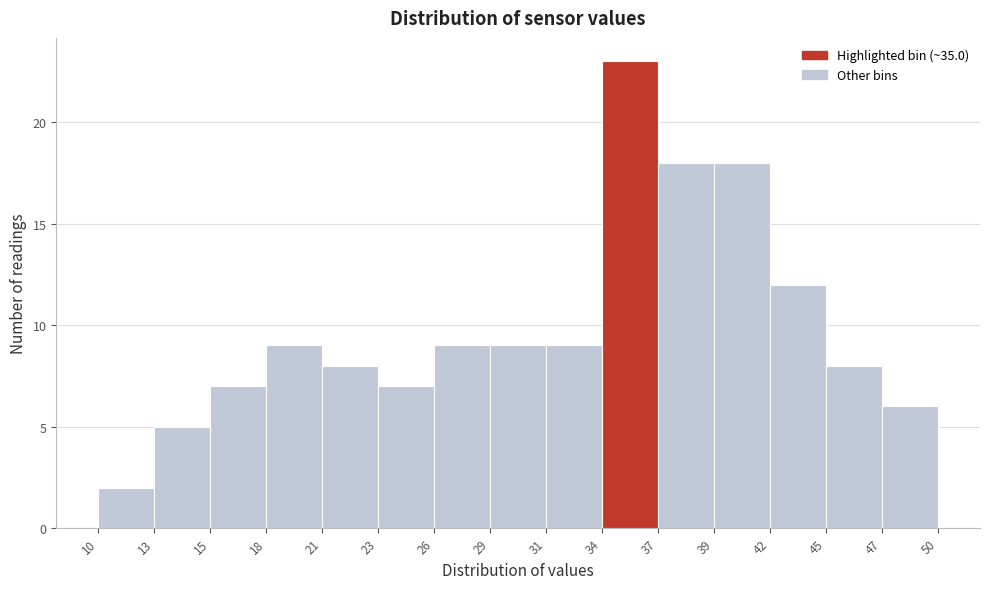

Reading left to right, list every bar in this chart as the range it spans on the x-axis followed by its height. The values are not printed on the chart, so give them approximately, as read against the axis.

10 to 13: 2
13 to 15: 5
15 to 18: 7
18 to 21: 9
21 to 23: 8
23 to 26: 7
26 to 29: 9
29 to 31: 9
31 to 34: 9
34 to 37: 23
37 to 39: 18
39 to 42: 18
42 to 45: 12
45 to 47: 8
47 to 50: 6